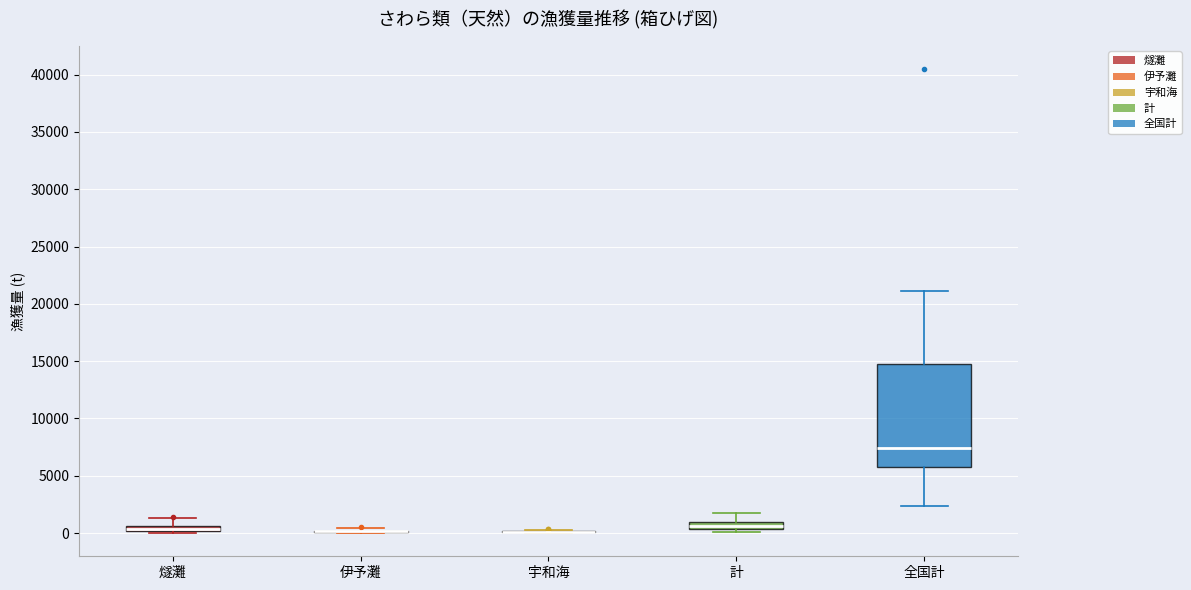

Comparing the boxes themselves (not the whiskers), which one is the tallest?

全国計